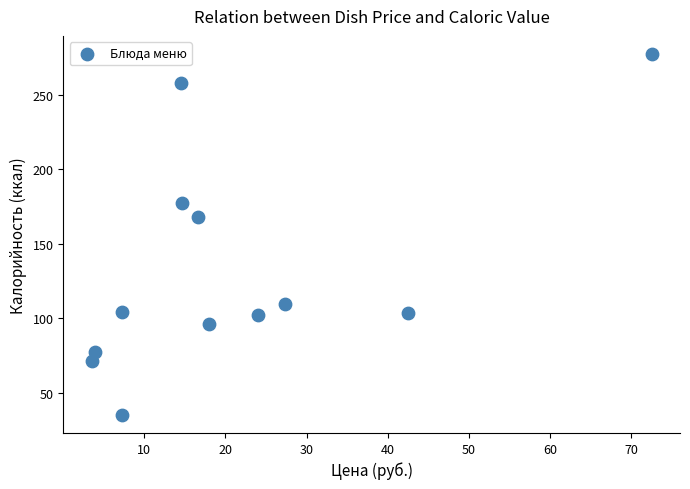

What Y value in the scatter plot is closest to 156?

167.6